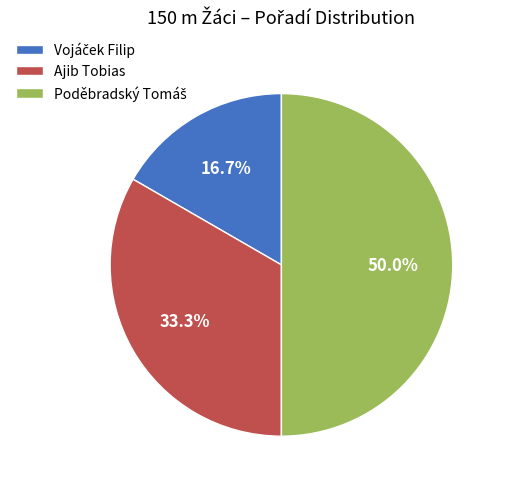

How much of the chart is everything except Ajib Tobias?

66.7%